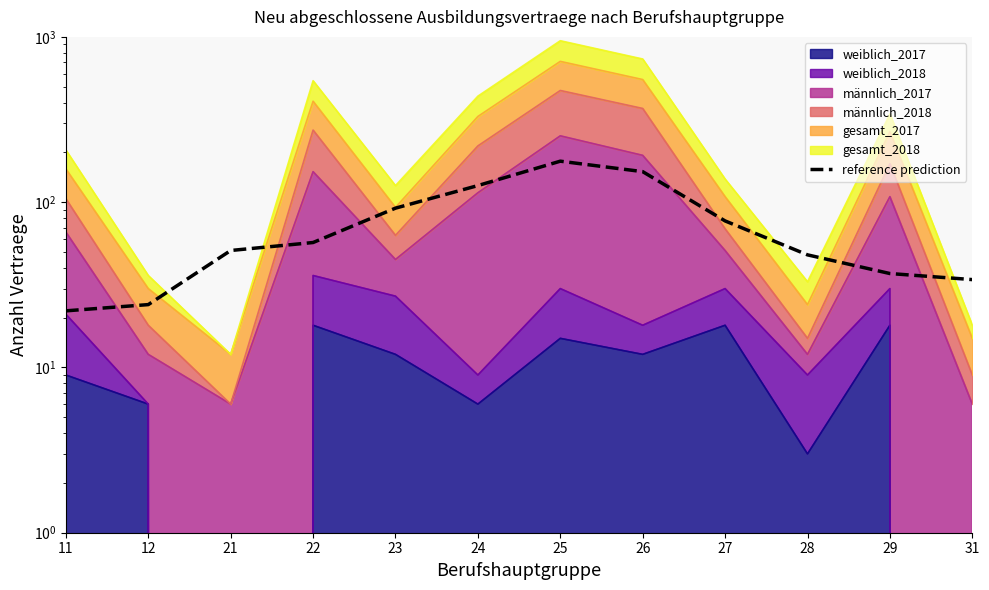

Is it true that the value at 21 is 51?

True